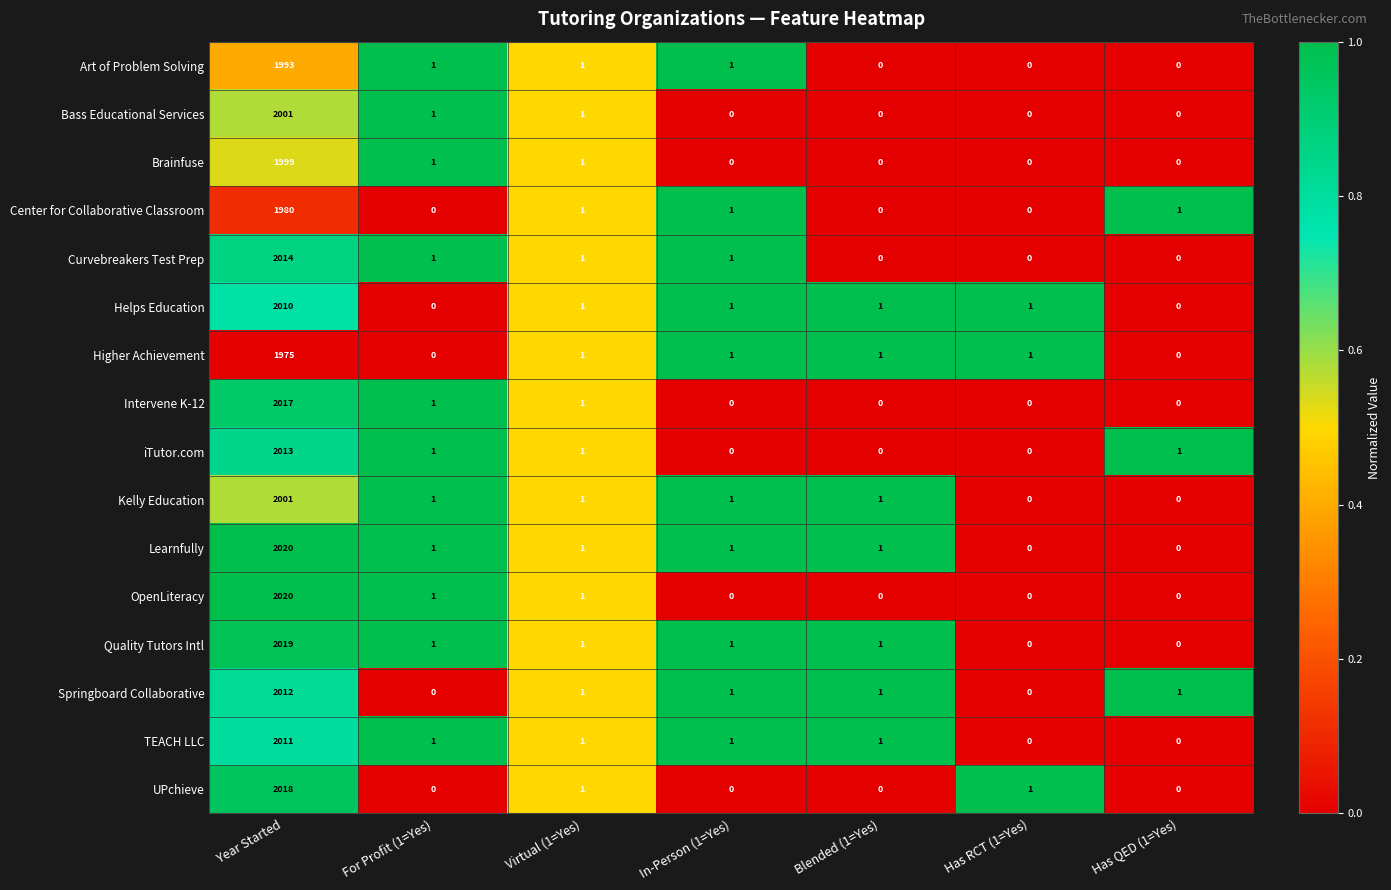

Is the value of Higher Achievement at Blended (1=Yes) greater than the value of UPchieve at In-Person (1=Yes)?

Yes